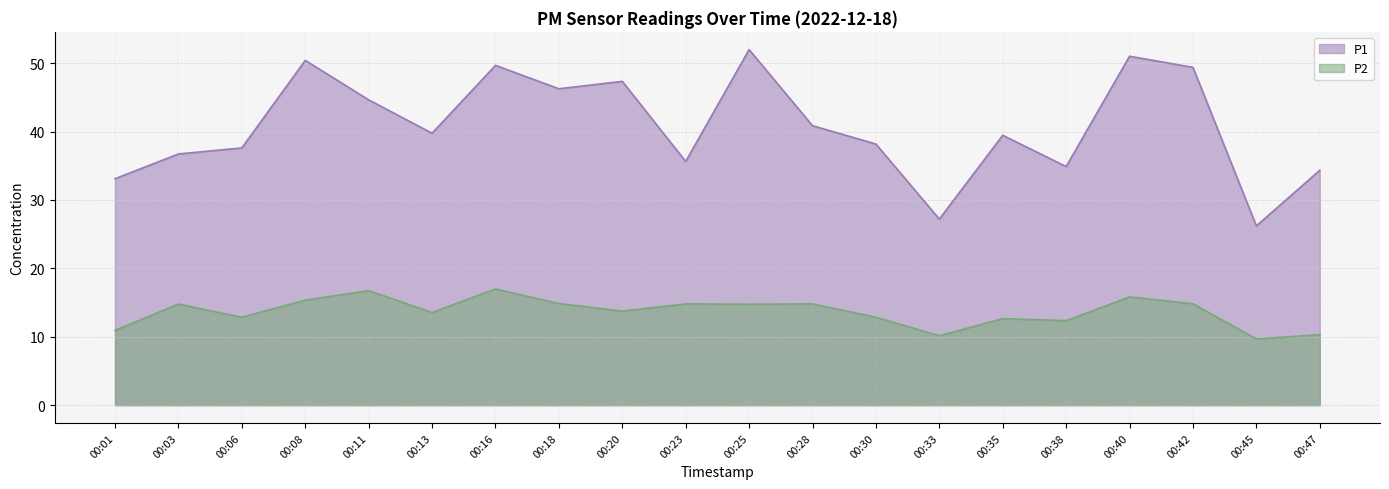

At how many categories does at least one series exceed 23?

20